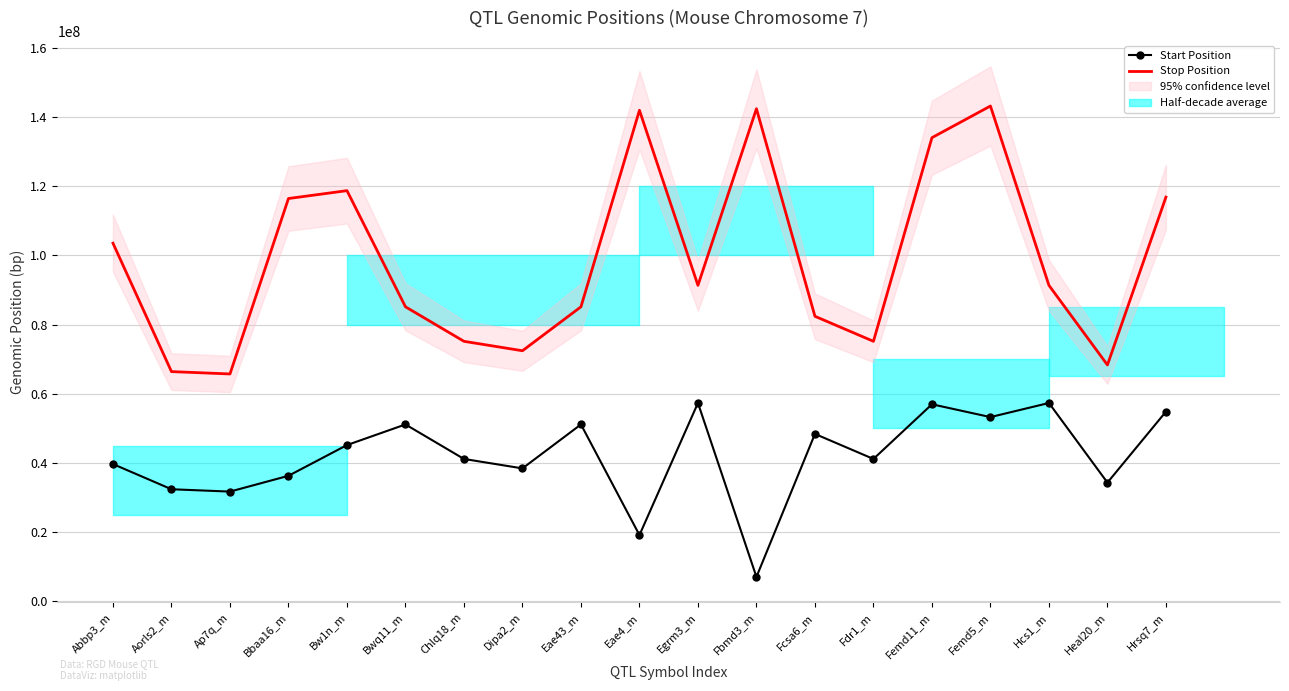

Reading left to right, extract all data points from this chart.

Start Position: 39673887	32394532	31714845	36280015	45161966	51124954	41148820	38421548	51124954	19147398	57326121	7050288	48384461	41148820	56949748	53249748	57326121	34316887	54819589
Stop Position: 103510010	66394681	65715077	116416877	118693530	85125093	75148965	72421684	85125093	141919804	91326352	142367832	82384607	75148965	134001729	143153737	91326352	68317043	116822815